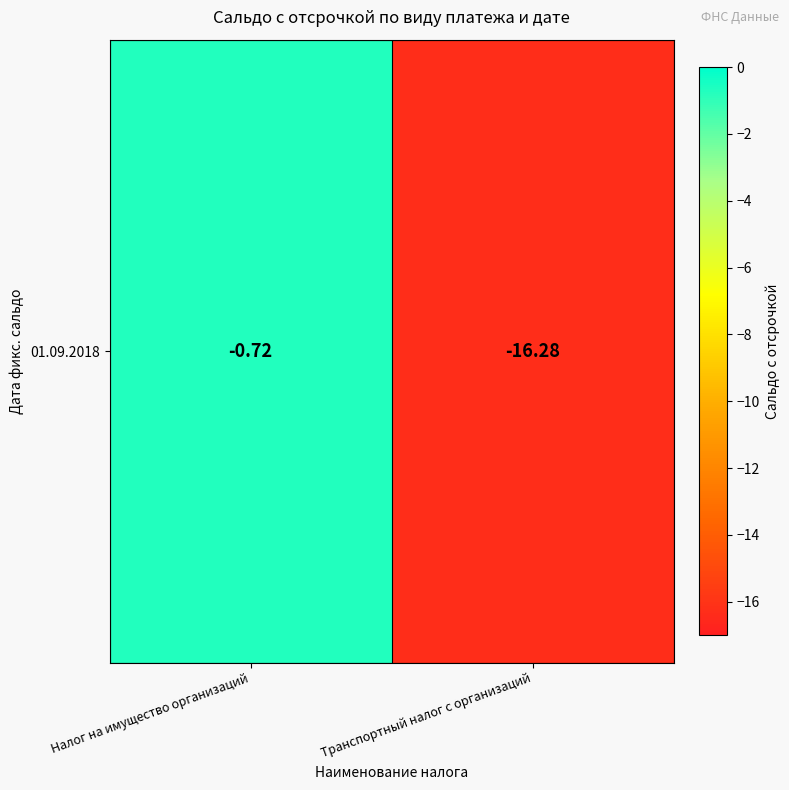

The value at Транспортный налог с организаций is -16.3. True or false?

True